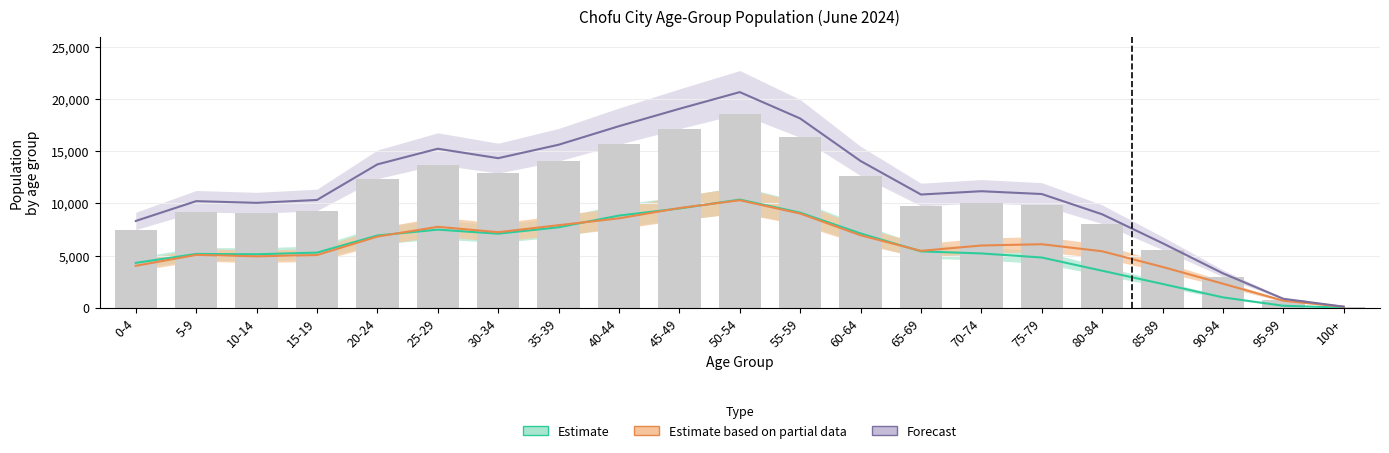

Reading left to right, what are all the values shown in this chart?

Male: 0-4=4301	5-9=5155	10-14=5126	15-19=5283	20-24=6924	25-29=7486	30-34=7096	35-39=7713	40-44=8835	45-49=9514	50-54=10367	55-59=9115	60-64=7124	65-69=5401	70-74=5204	75-79=4813	80-84=3545	85-89=2276	90-94=992	95-99=185	100+=9
Female: 0-4=4018	5-9=5063	10-14=4928	15-19=5049	20-24=6819	25-29=7758	30-34=7241	35-39=7911	40-44=8570	45-49=9556	50-54=10304	55-59=9028	60-64=6943	65-69=5452	70-74=5965	75-79=6087	80-84=5412	85-89=3909	90-94=2303	95-99=671	100+=92
Total: 0-4=8319	5-9=10218	10-14=10054	15-19=10332	20-24=13743	25-29=15244	30-34=14337	35-39=15624	40-44=17405	45-49=19070	50-54=20671	55-59=18143	60-64=14067	65-69=10853	70-74=11169	75-79=10900	80-84=8957	85-89=6185	90-94=3295	95-99=856	100+=101